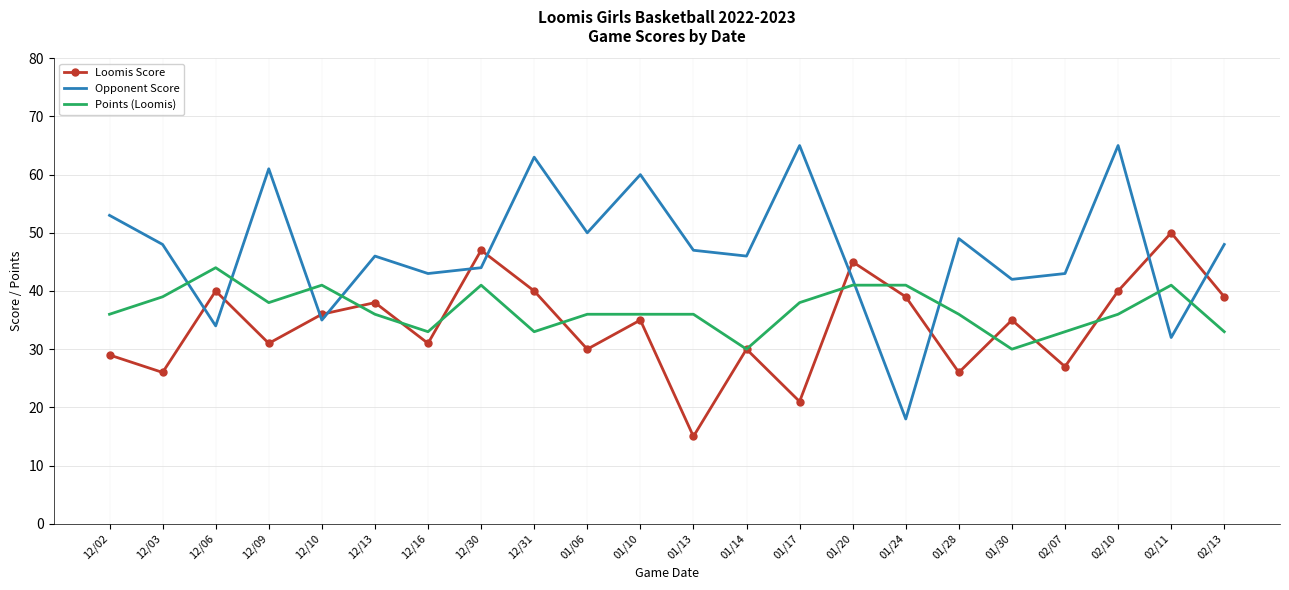

At which category is the sum across all series the highest?

02/10